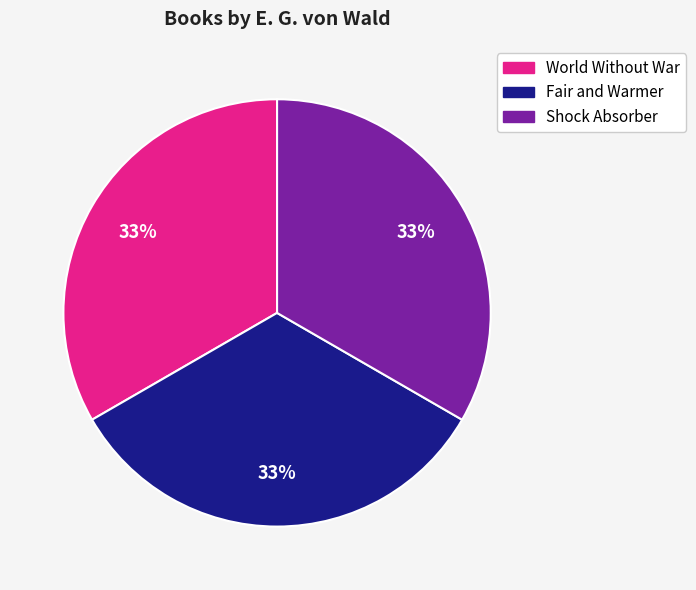

Count the number of slices in the pie.

3